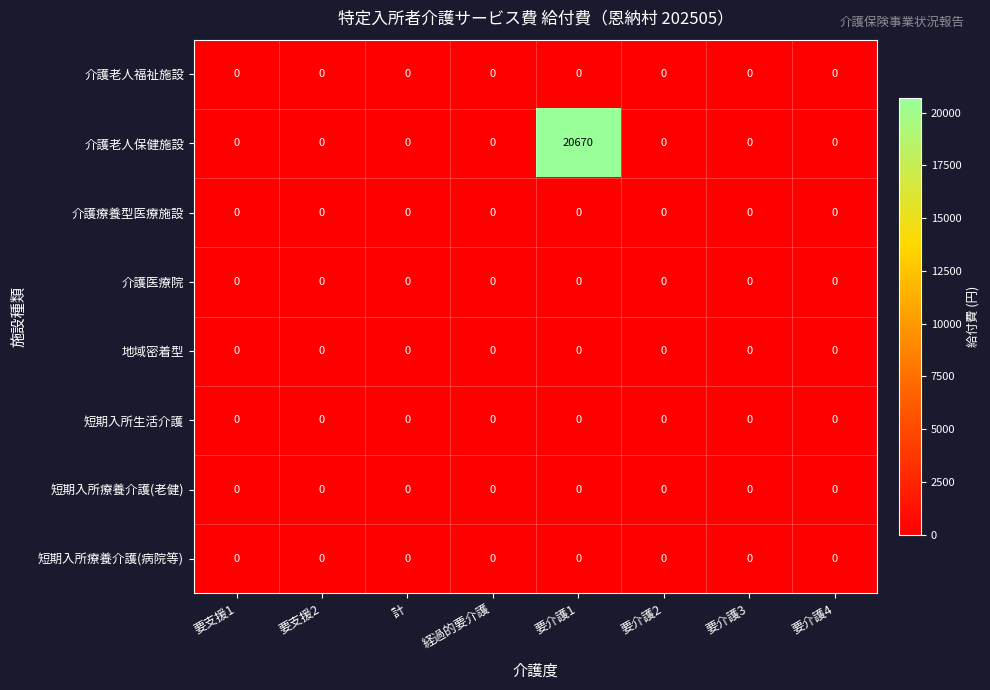

At how many categories does at least one series exceed 4177?

1